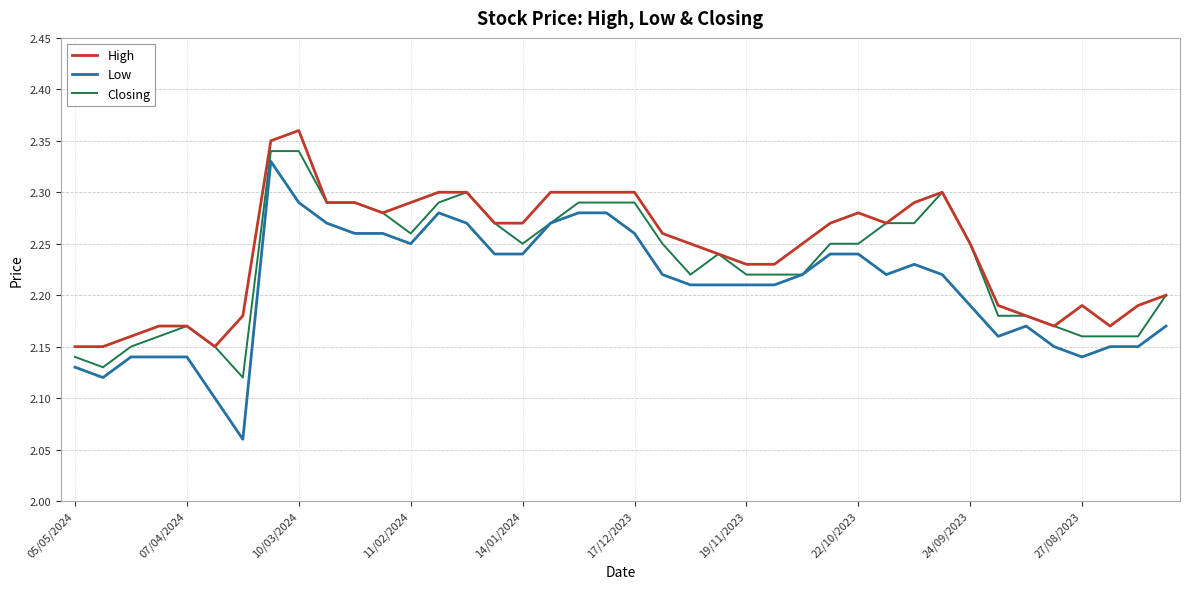

Which series has the widest spread of values?

Low